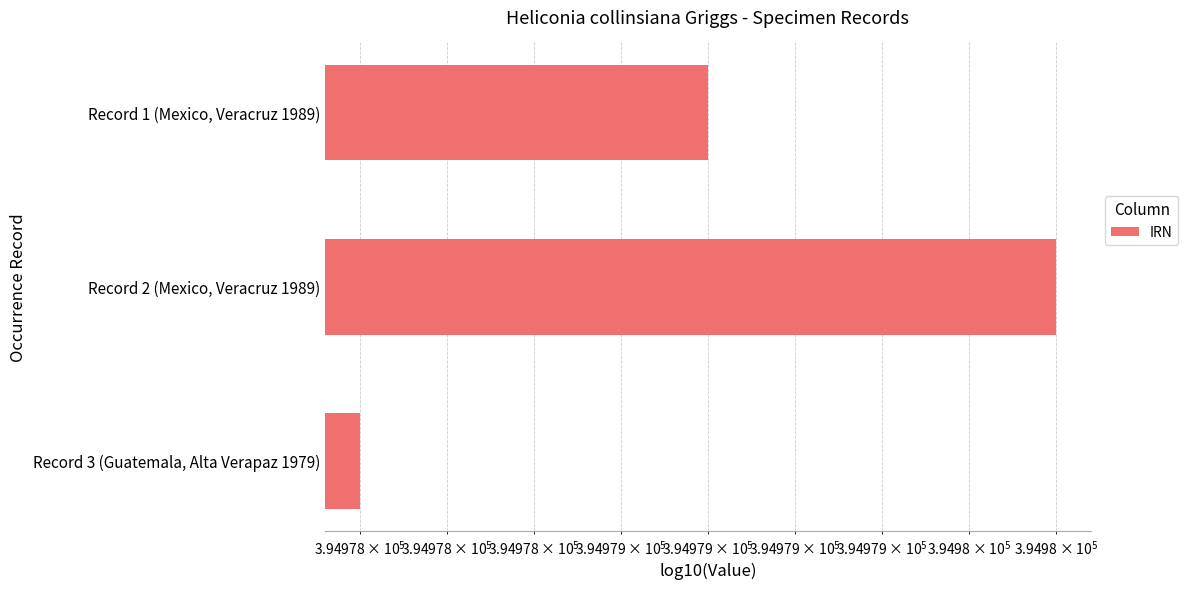

Are the bars grouped side by side (vs. stacked)?

No